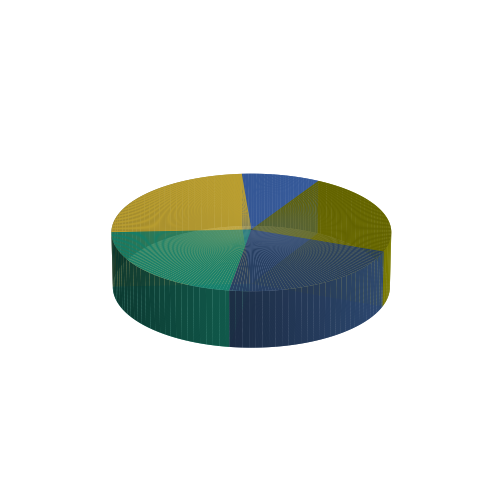

What percentage do 2022 Opmaak and 2022 uitvoering together represent?

29.3%